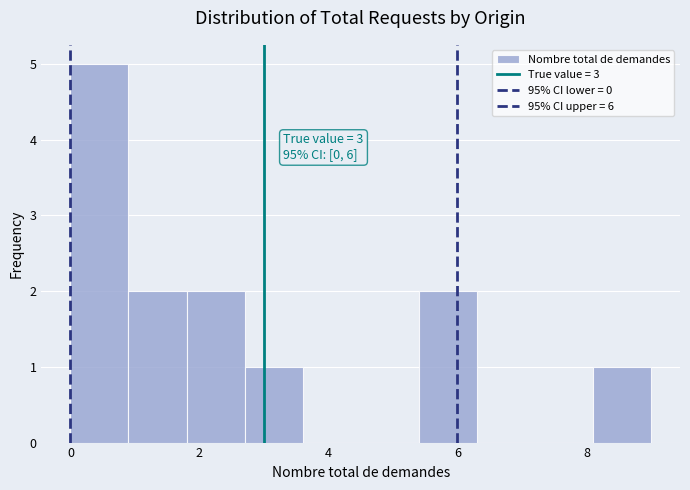

Over which range of the x-axis is the bar tallest?

0.0 to 0.9